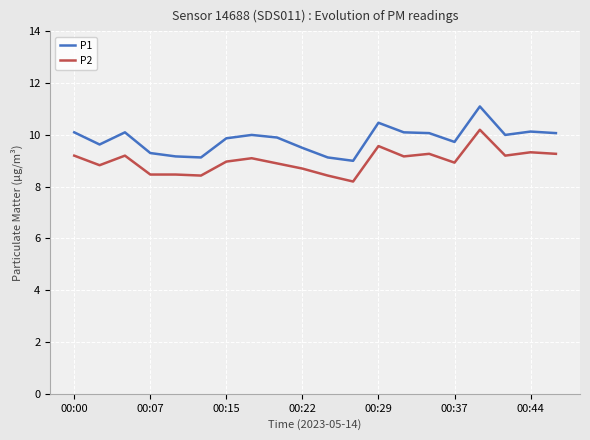

What is the minimum value shown in the chart?

8.2